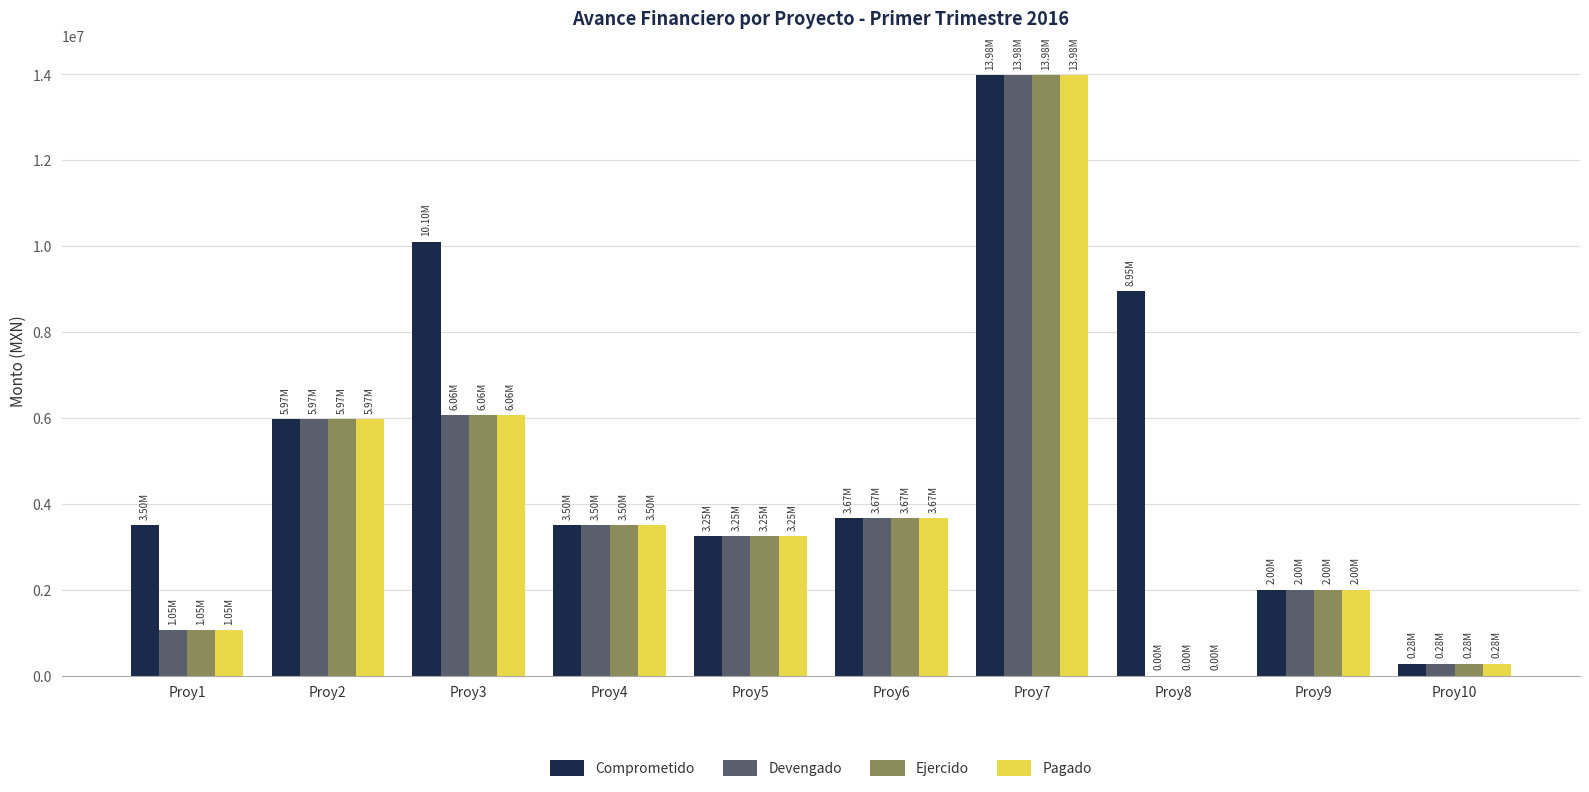

The value of Comprometido at Proy5 is 4926384.4. True or false?

False